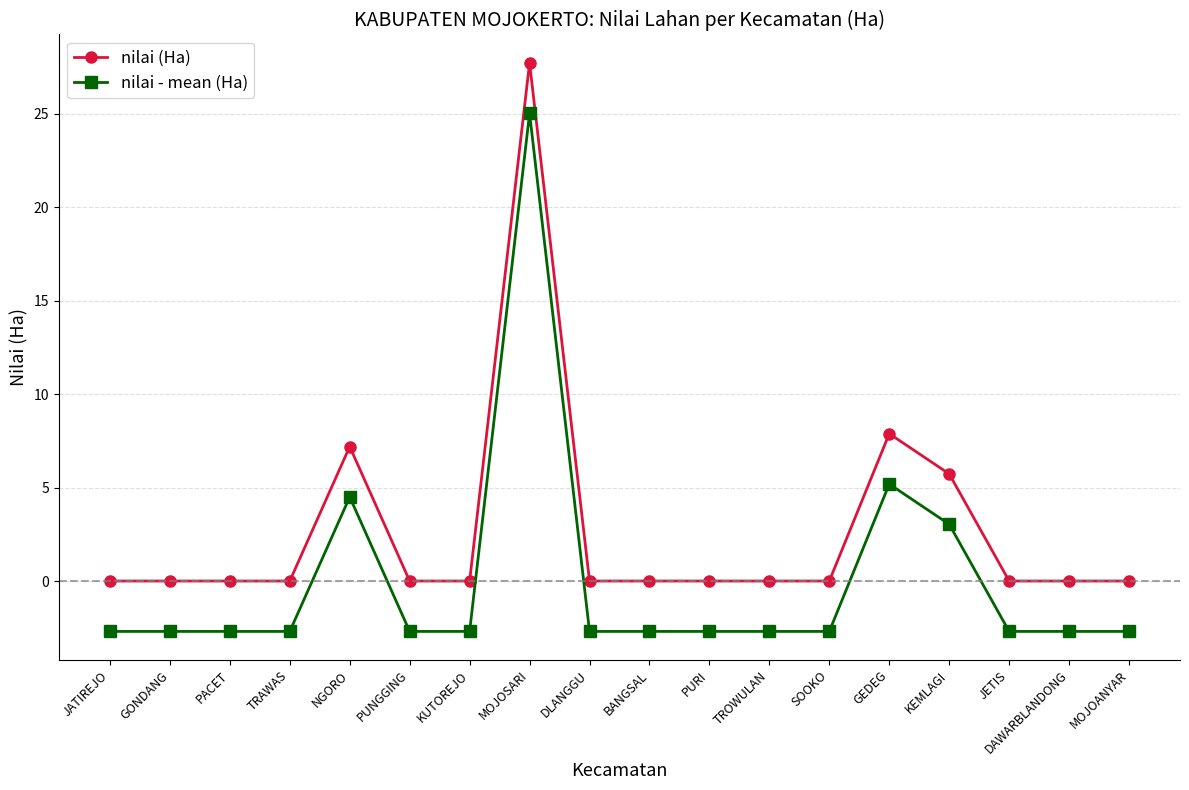

At which label is nilai - mean (Ha) closest to 11?

GEDEG